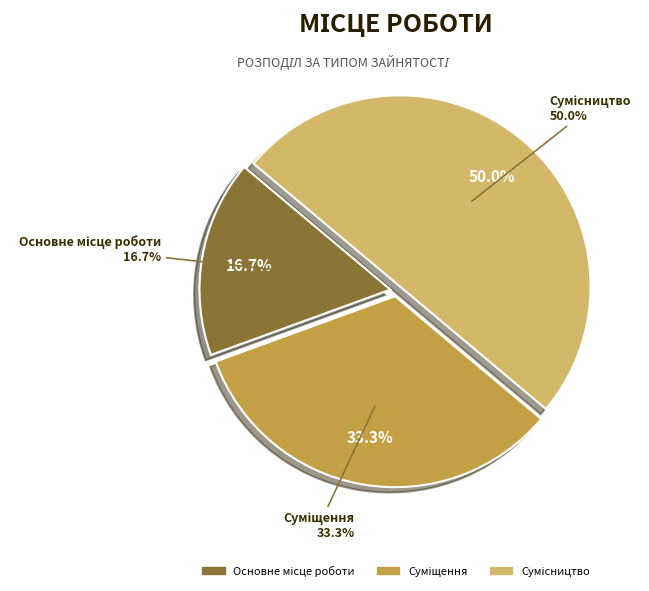

Count the number of slices in the pie.

3